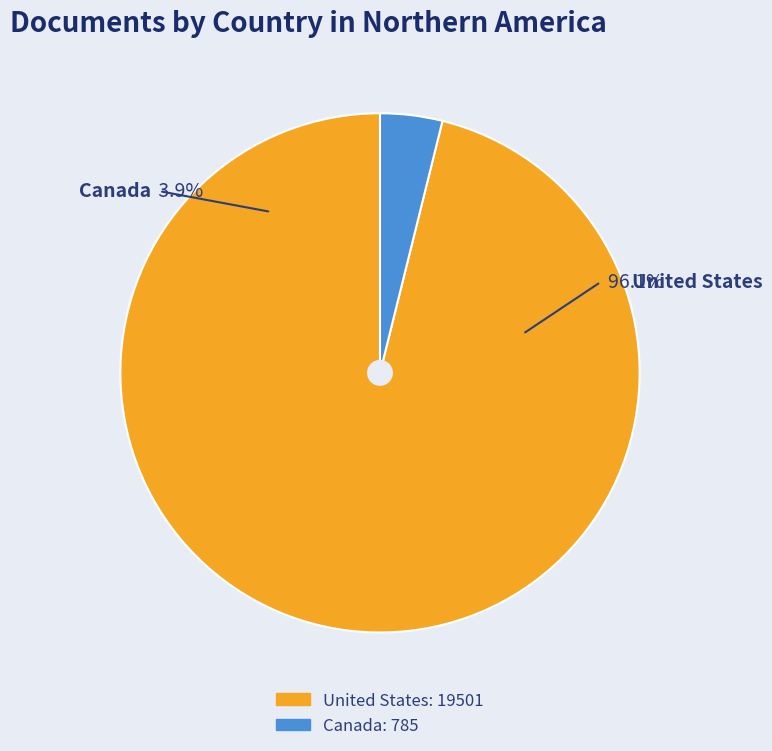

What percentage is the Canada slice, to the nearest percent?

4%